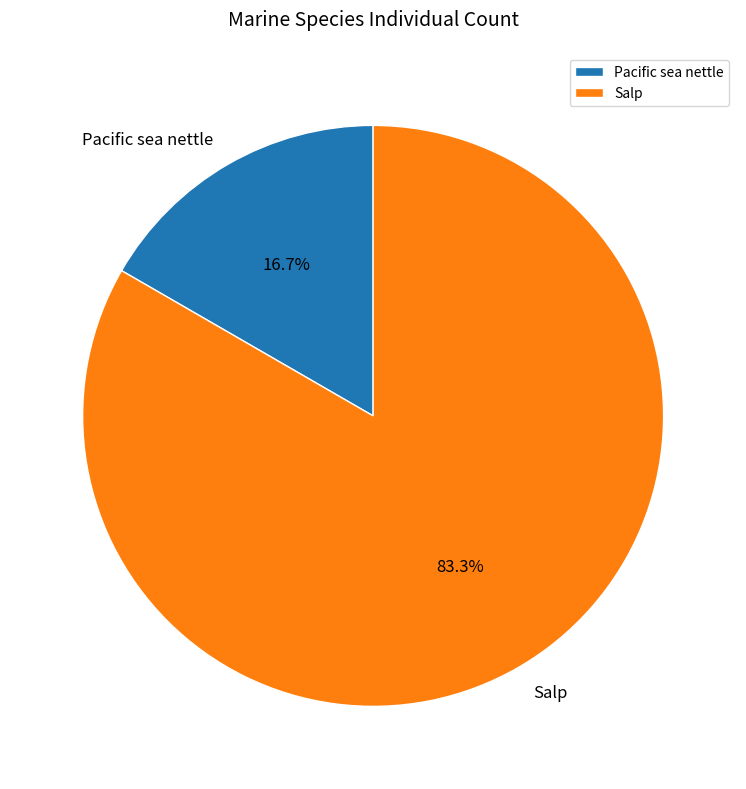

Approximately how many times larger is the value at Salp compared to Pacific sea nettle?

5.0